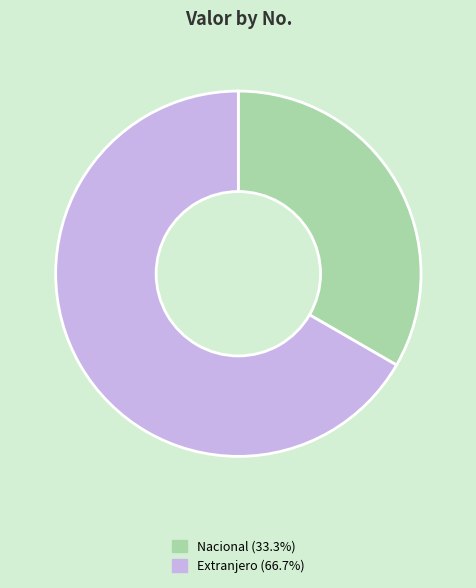

What is the largest slice in the pie chart?

Extranjero